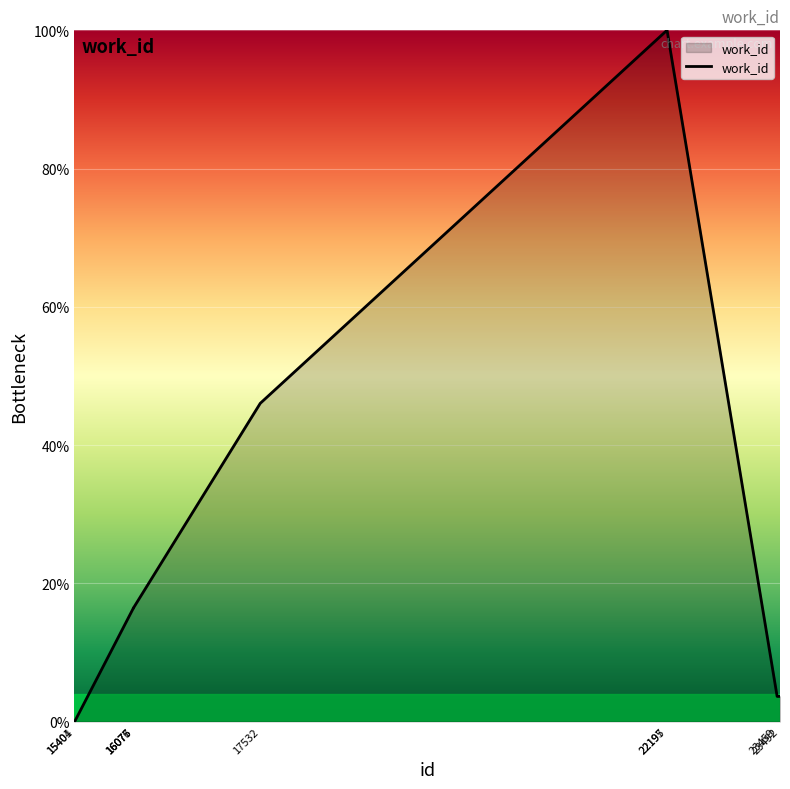

What is the difference between the maximum and minimum values?

100.0